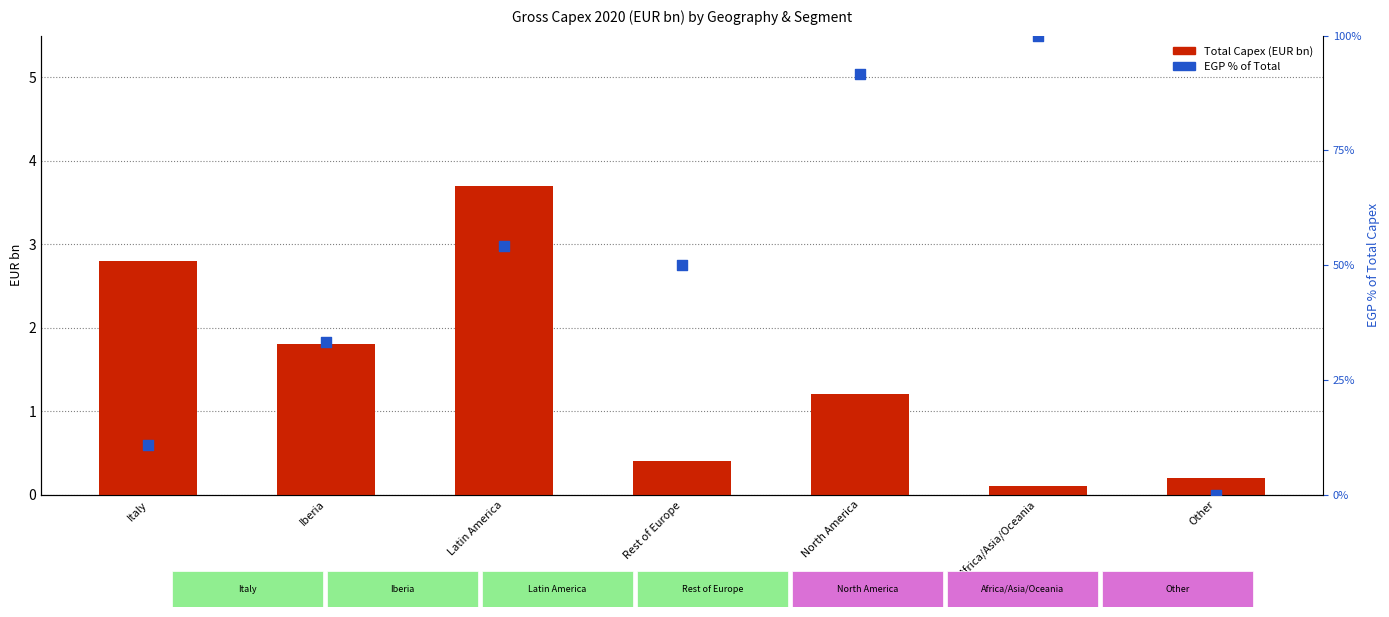

At which category is the sum across all series the highest?

Africa/Asia/Oceania